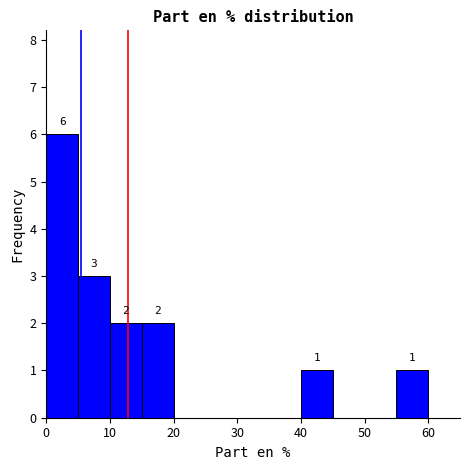

Which range on the x-axis has the tallest bar?

0 to 5